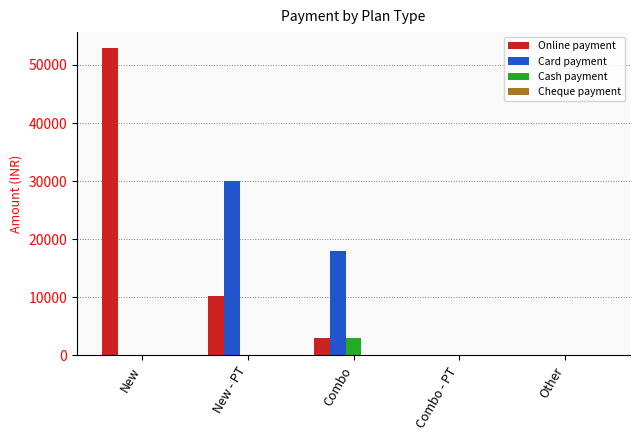

At which category is the sum across all series the highest?

New